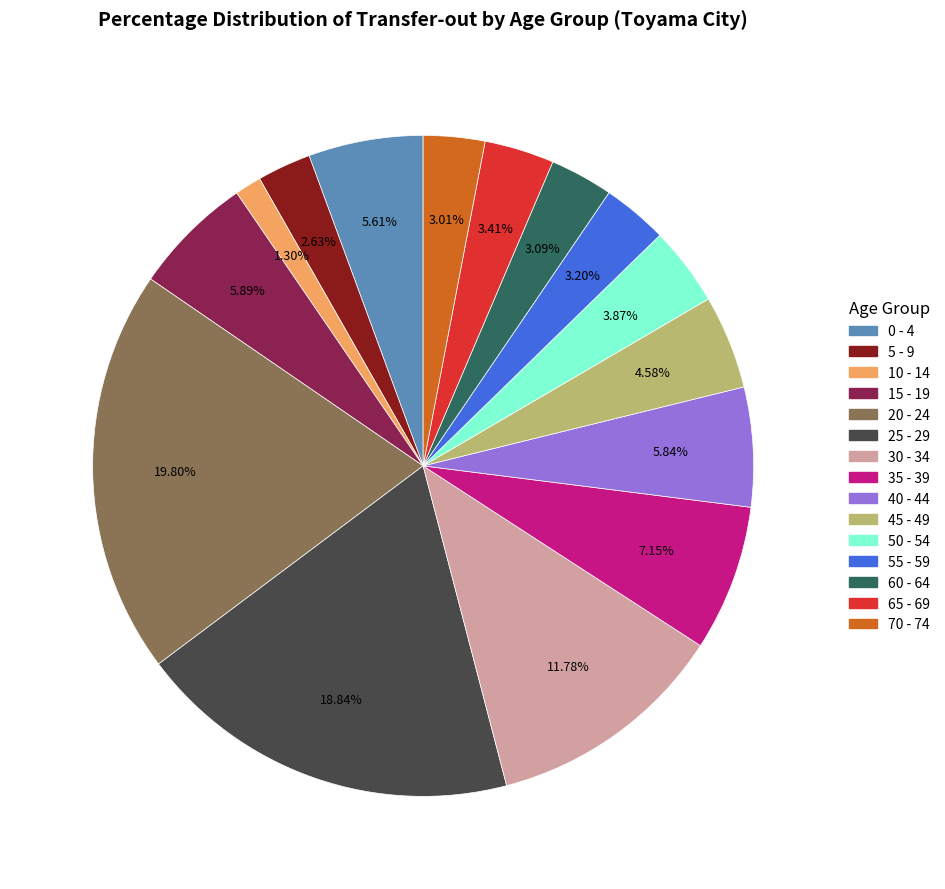

How many slices are in this pie chart?

15